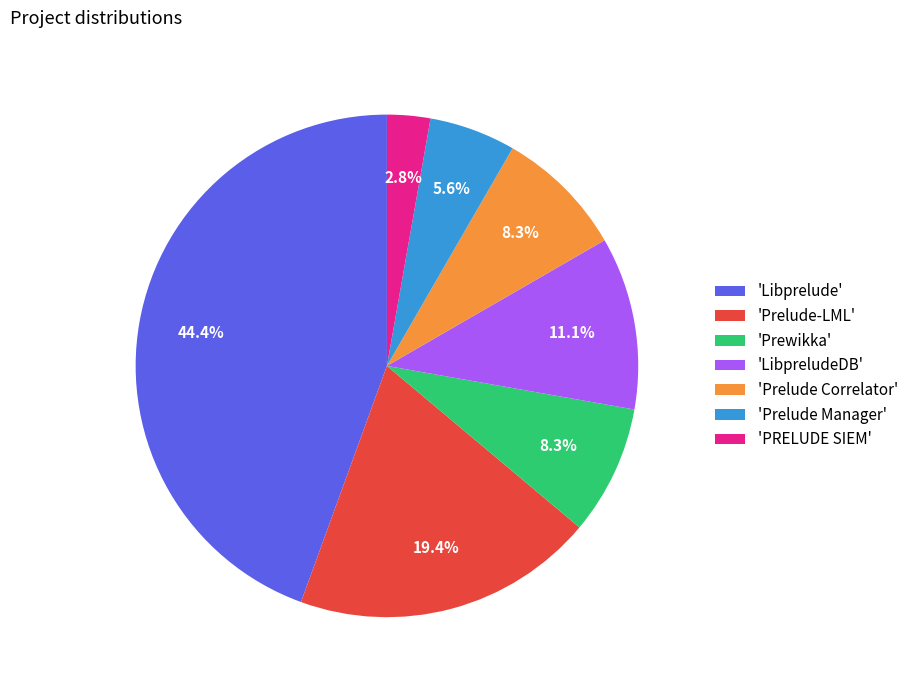

Which slice is the smallest?

'PRELUDE SIEM'